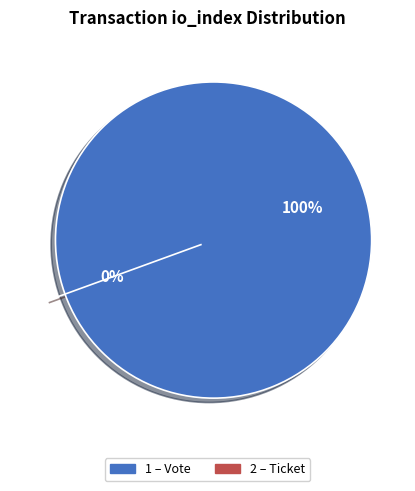

Which slice represents more than half of the pie?

Vote (io_index=1)